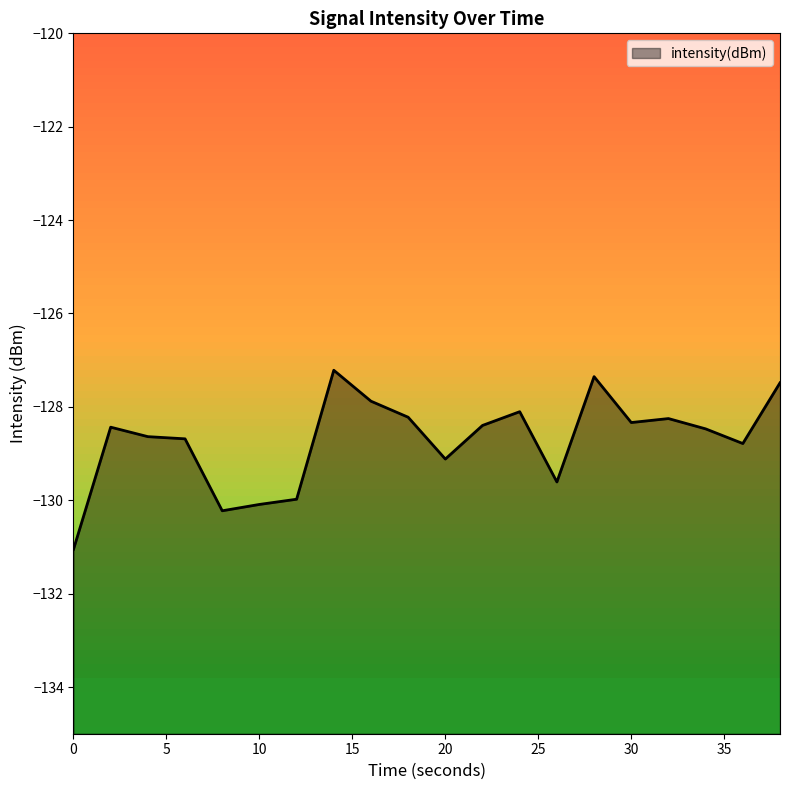

What is the minimum value shown in the chart?

-131.1